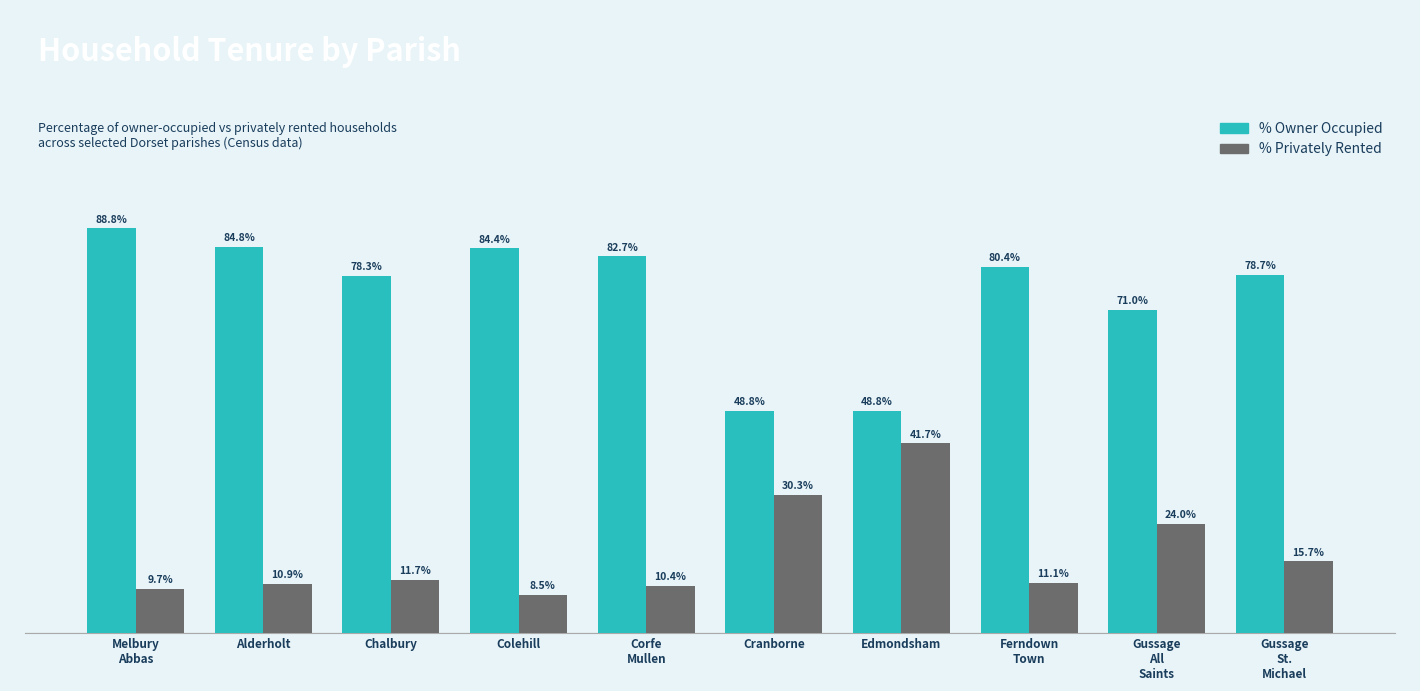

Rank the series at Alderholt from highest to lowest value.

% Owner Occupied, % Privately Rented